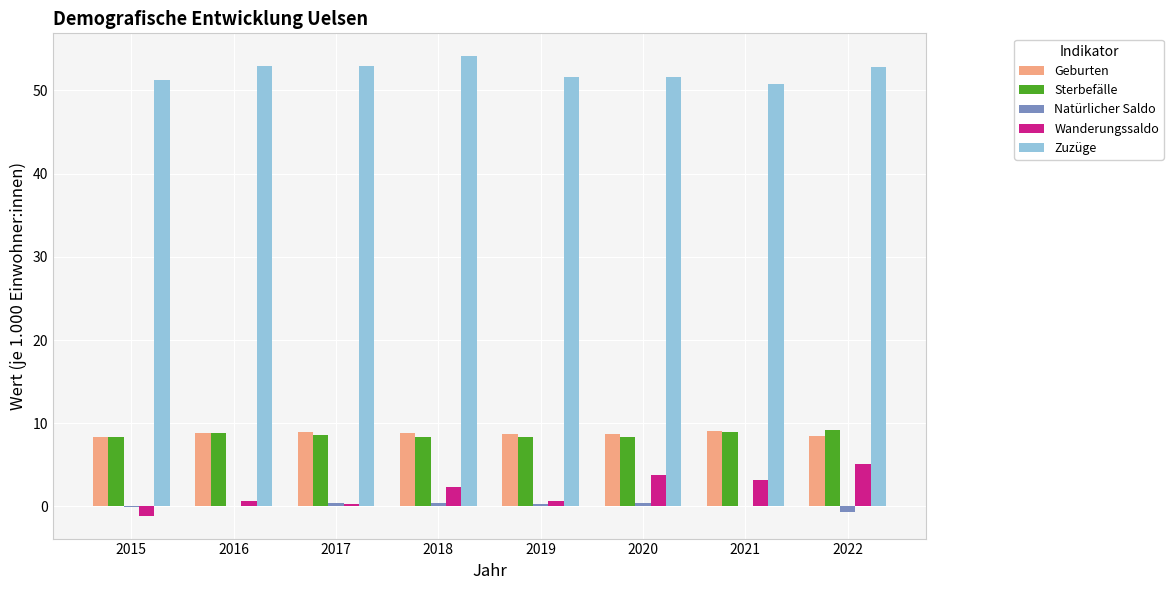

What are all the series names shown in the legend?

Geburten, Sterbefälle, Natürlicher Saldo, Wanderungssaldo, Zuzüge